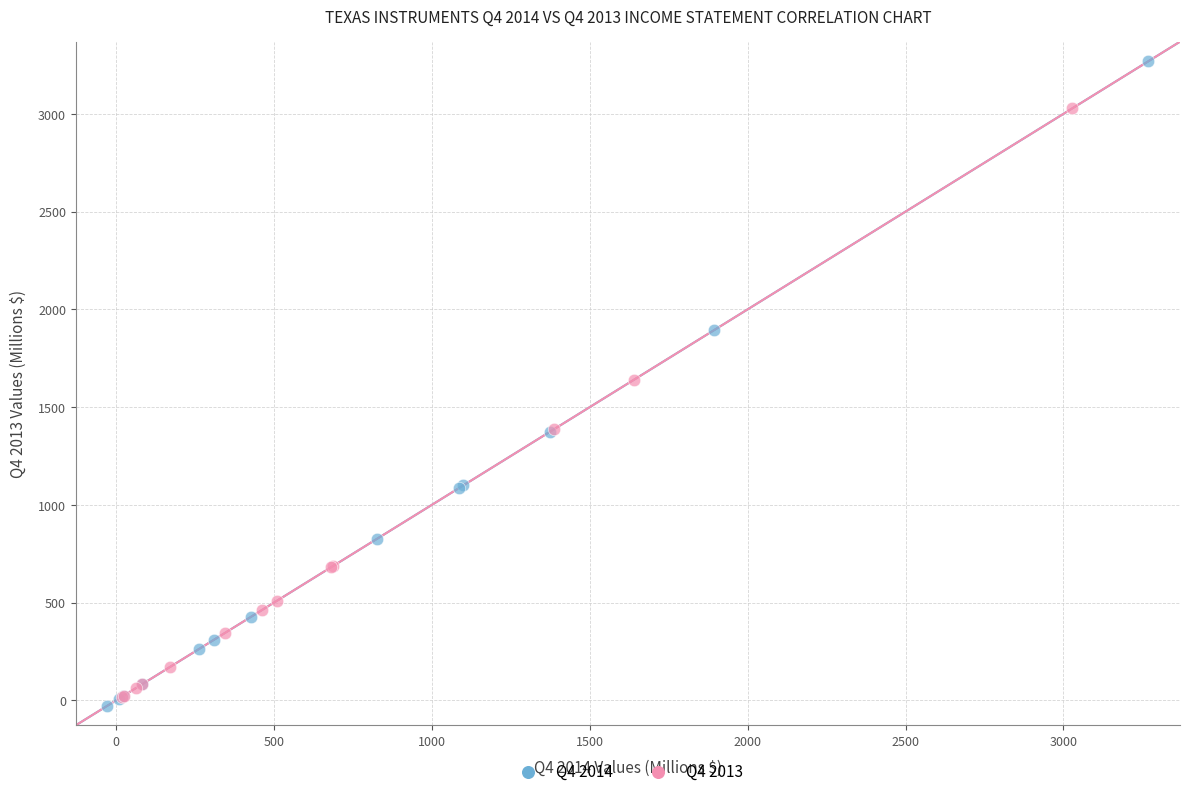

Which series has the widest spread of Y values?

Q4 2014